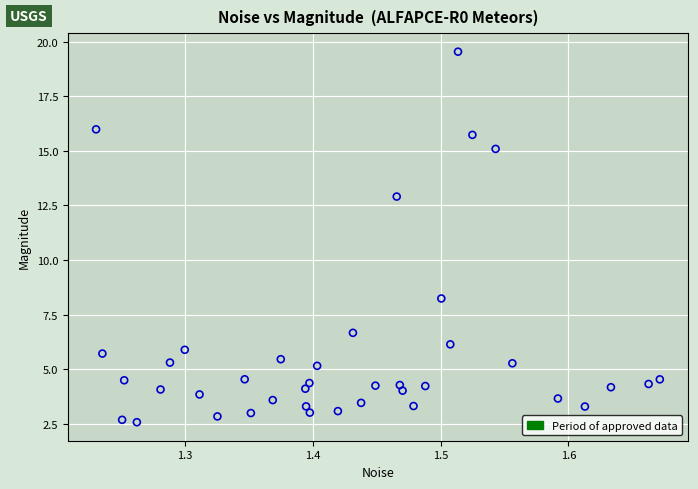

What Y value in the scatter plot is closest to 11?

12.9